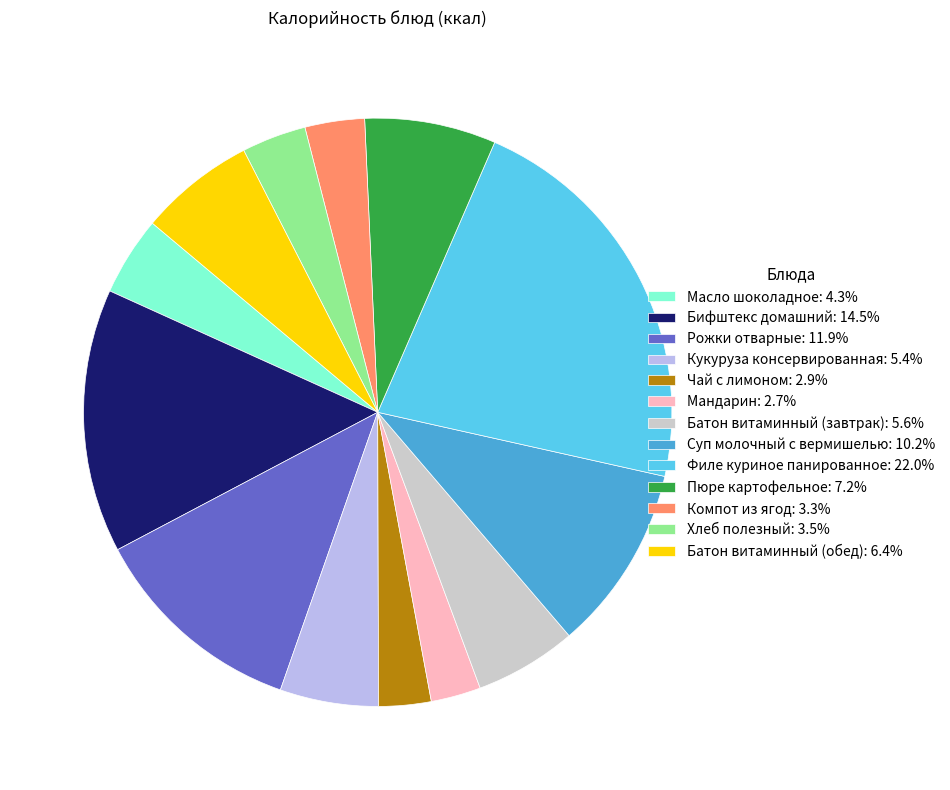

Combined, do Батон витаминный (завтрак): 5.6% and Масло шоколадное: 4.3% account for over 50%?

No